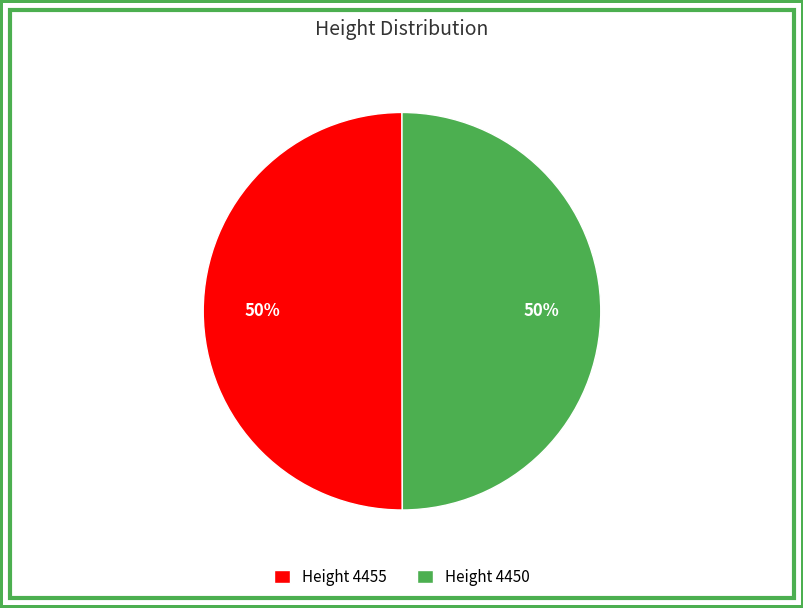

What percentage is the Height 4455 slice, to the nearest percent?

50%